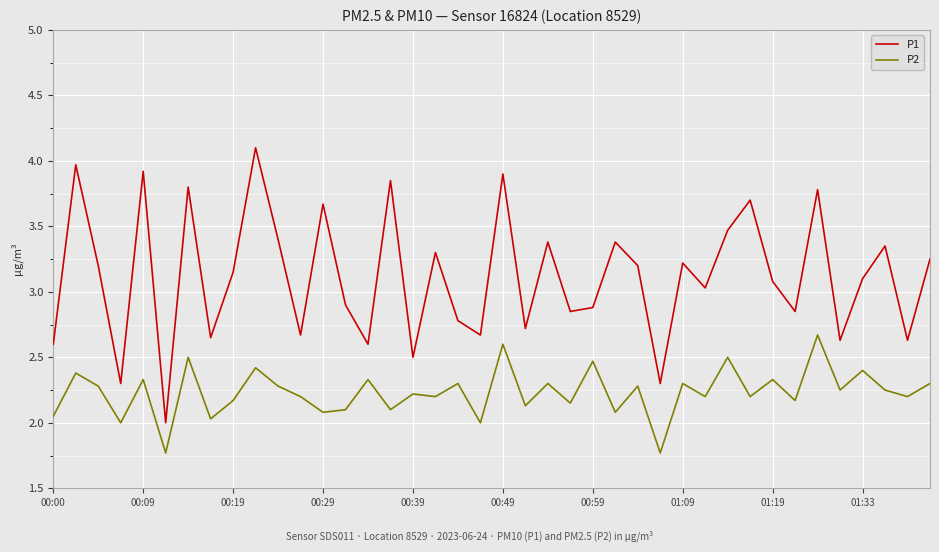

Which series has the largest range (max minus min)?

P1